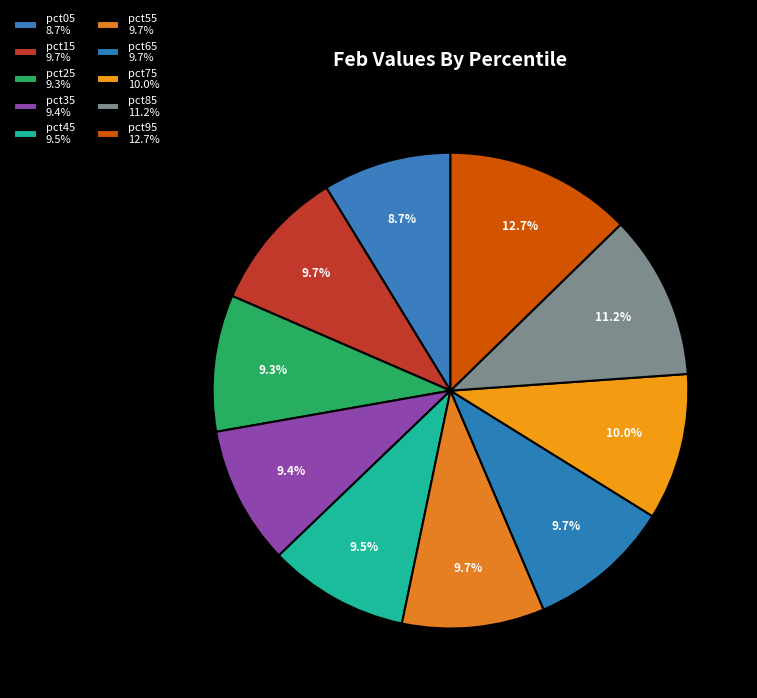

To the nearest percent, what portion does pct95 represent?

13%